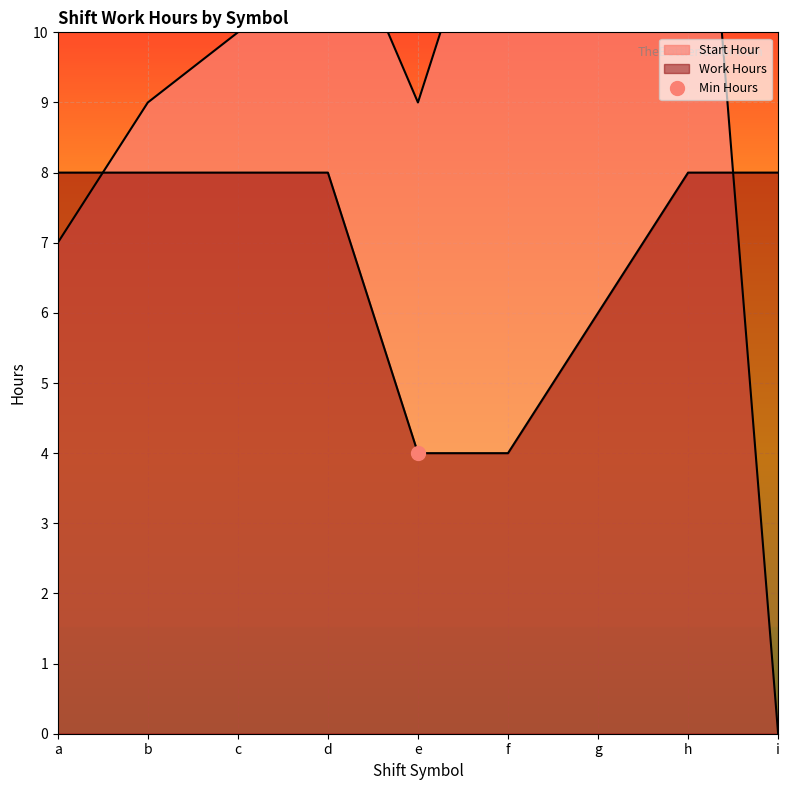

After their last crossing, which series has the higher values: Work Hours or Start Hour?

Work Hours